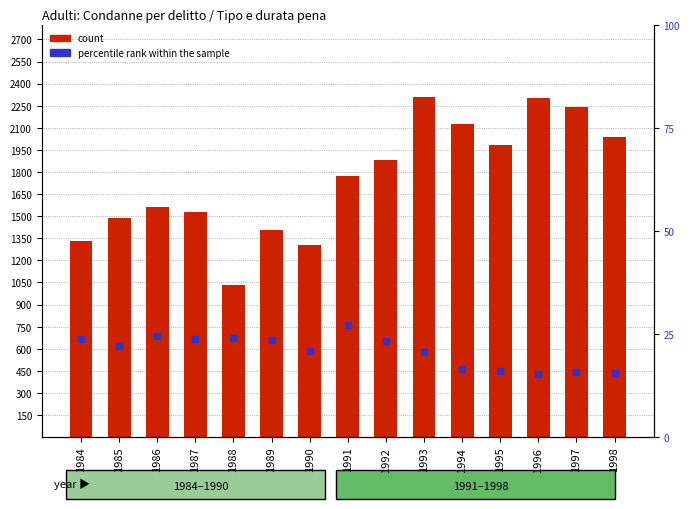

Which series contains the lowest Y value?

percentile rank within the sample